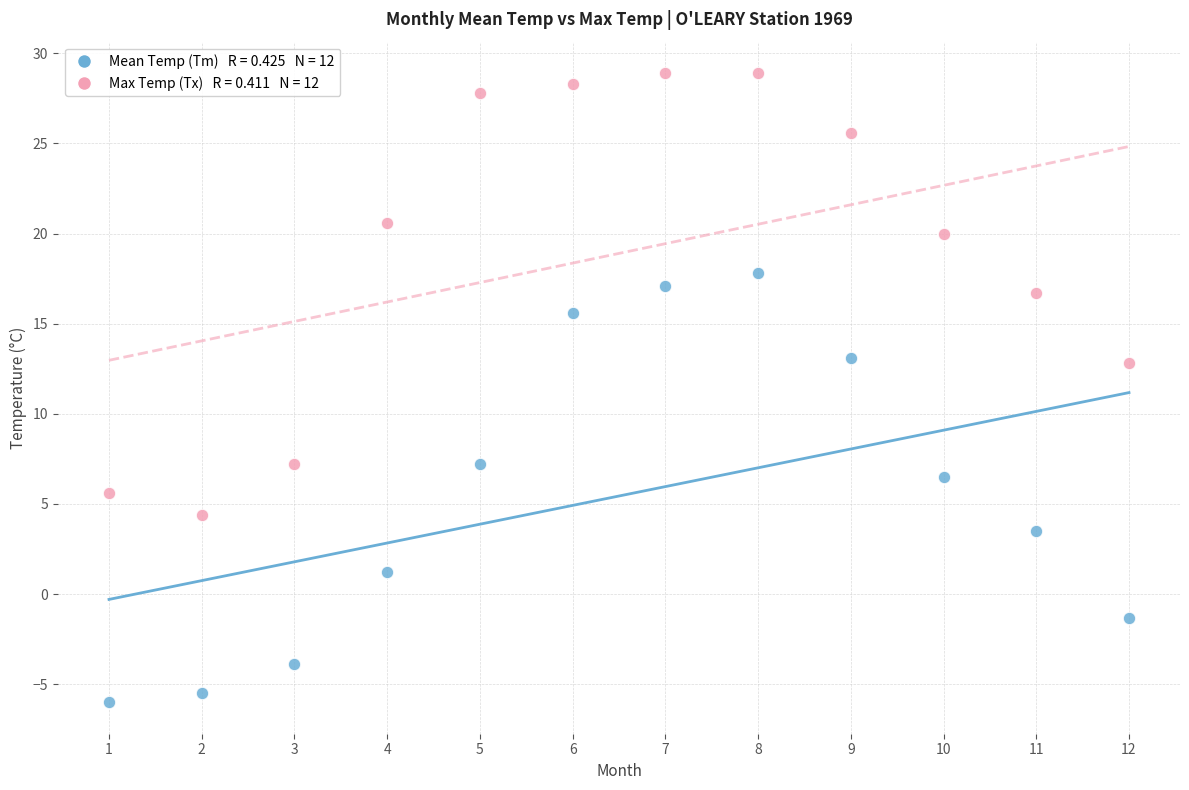

Across all data points, what is the range of X values (max minus min)?

11.0